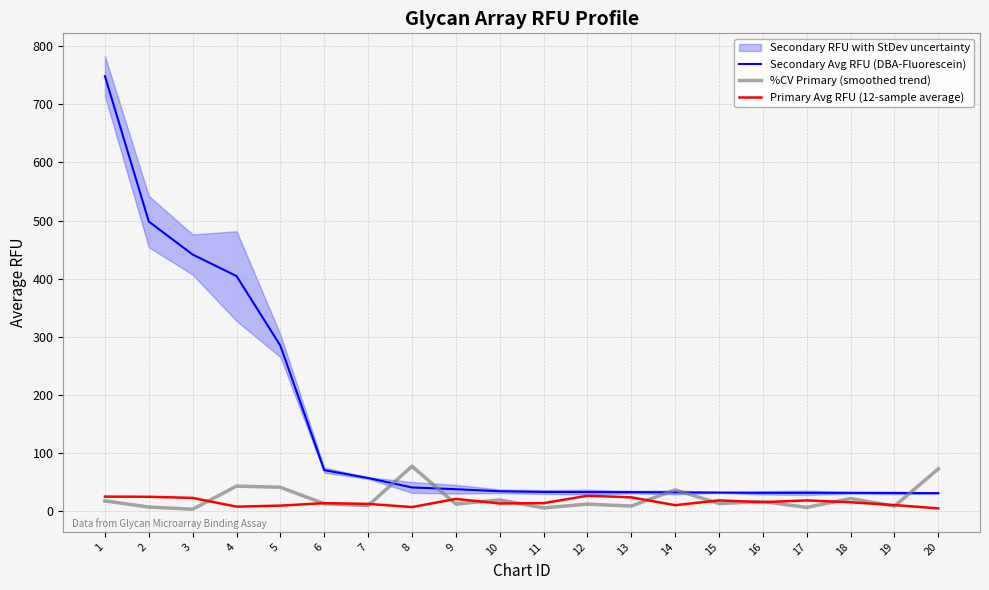

Is this an area chart (filled region under the line)?

No